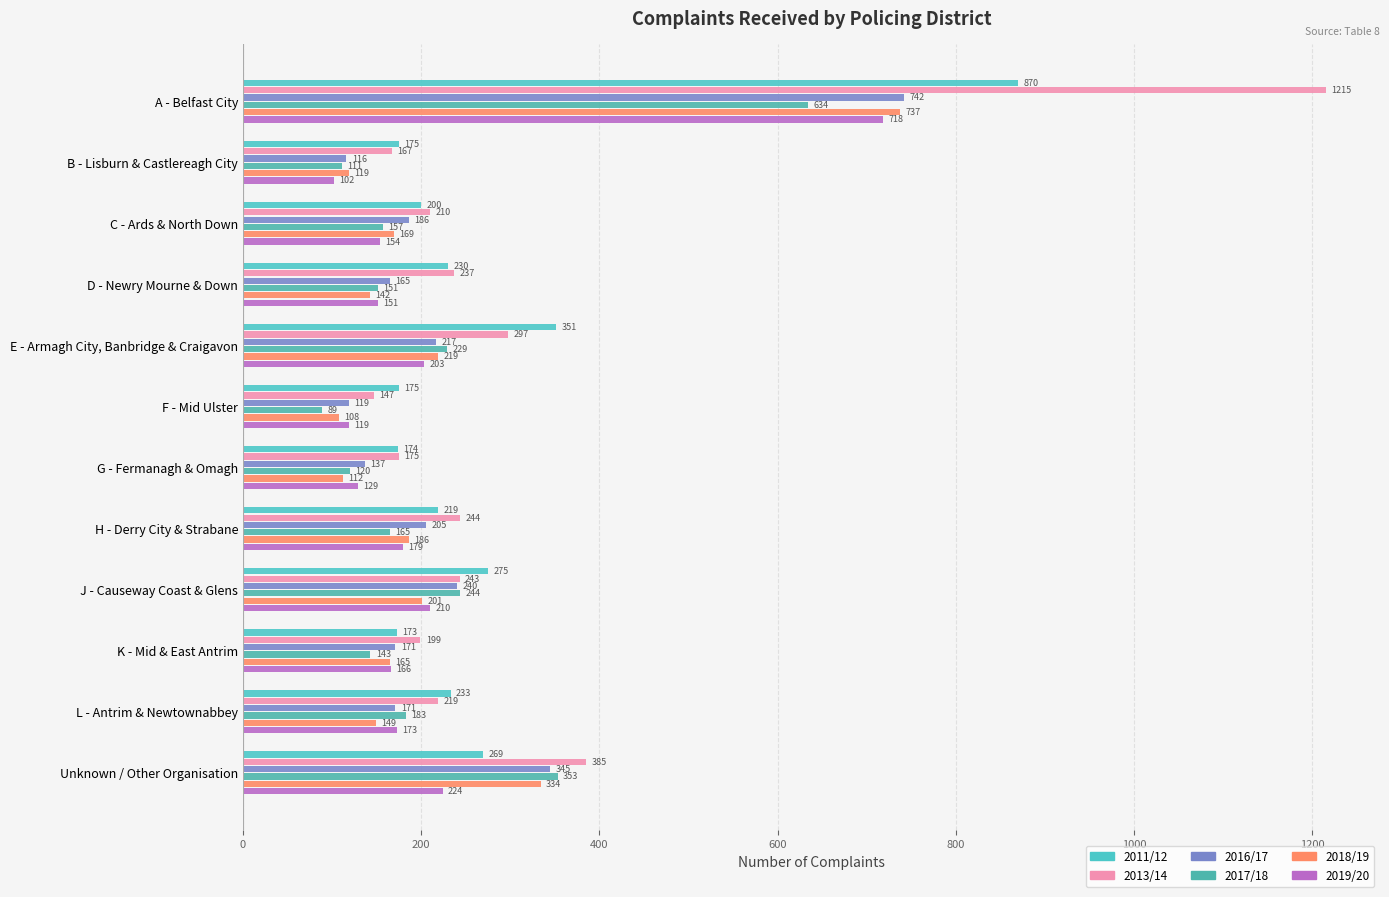

How many series are shown in this chart?

6